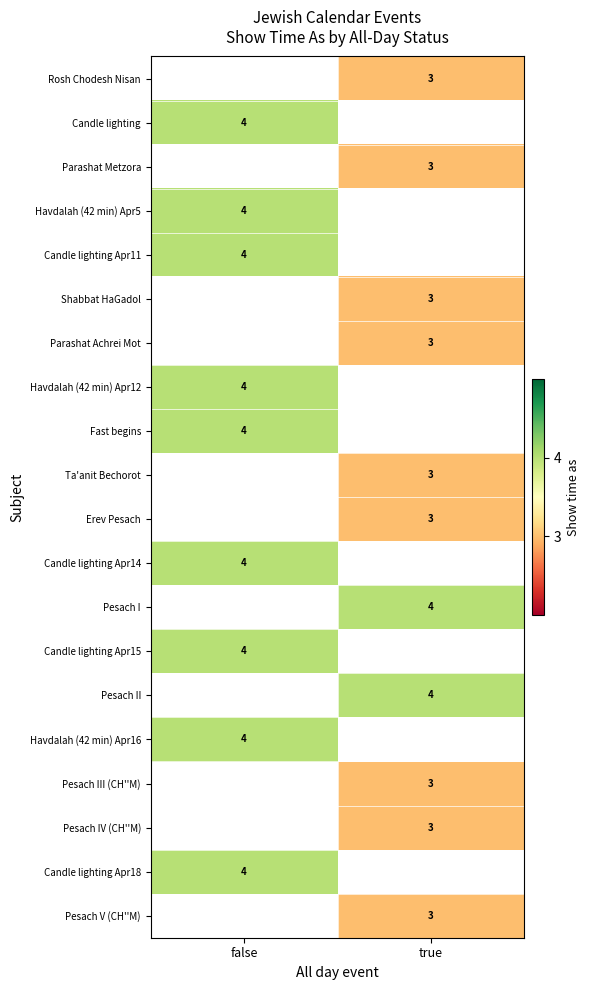

True or false: Pesach II has a value of 4 at true.

True